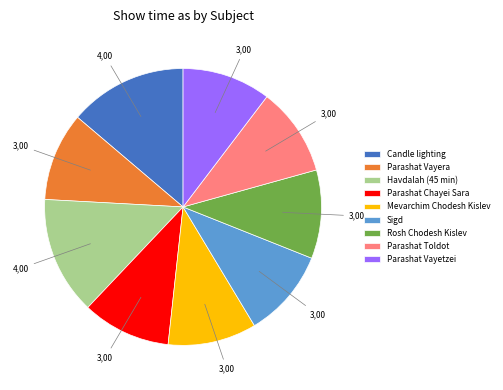

Approximately how many times larger is the value at Parashat Vayetzei compared to Parashat Toldot?

1.0